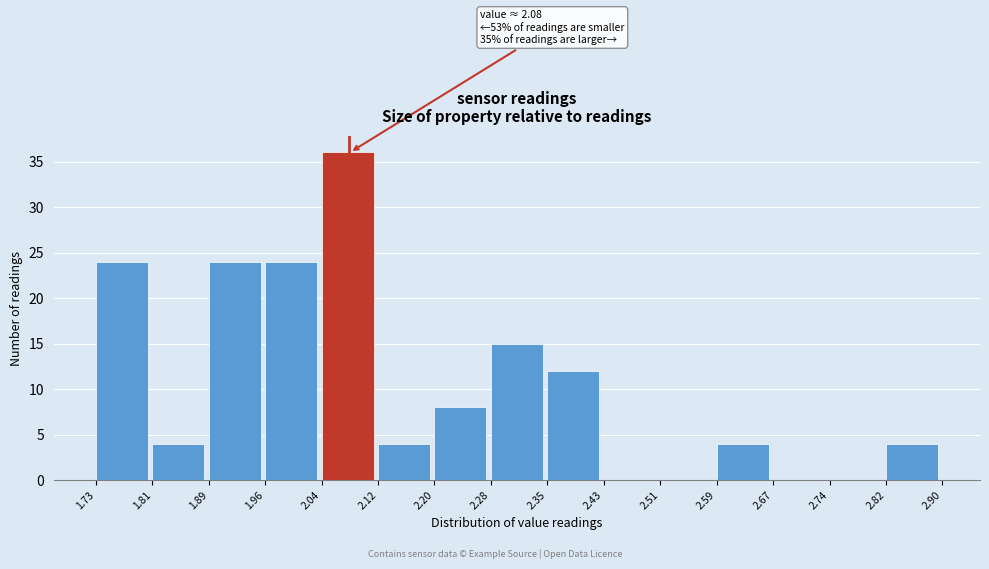

Which range on the x-axis has the tallest bar?

2.04 to 2.12